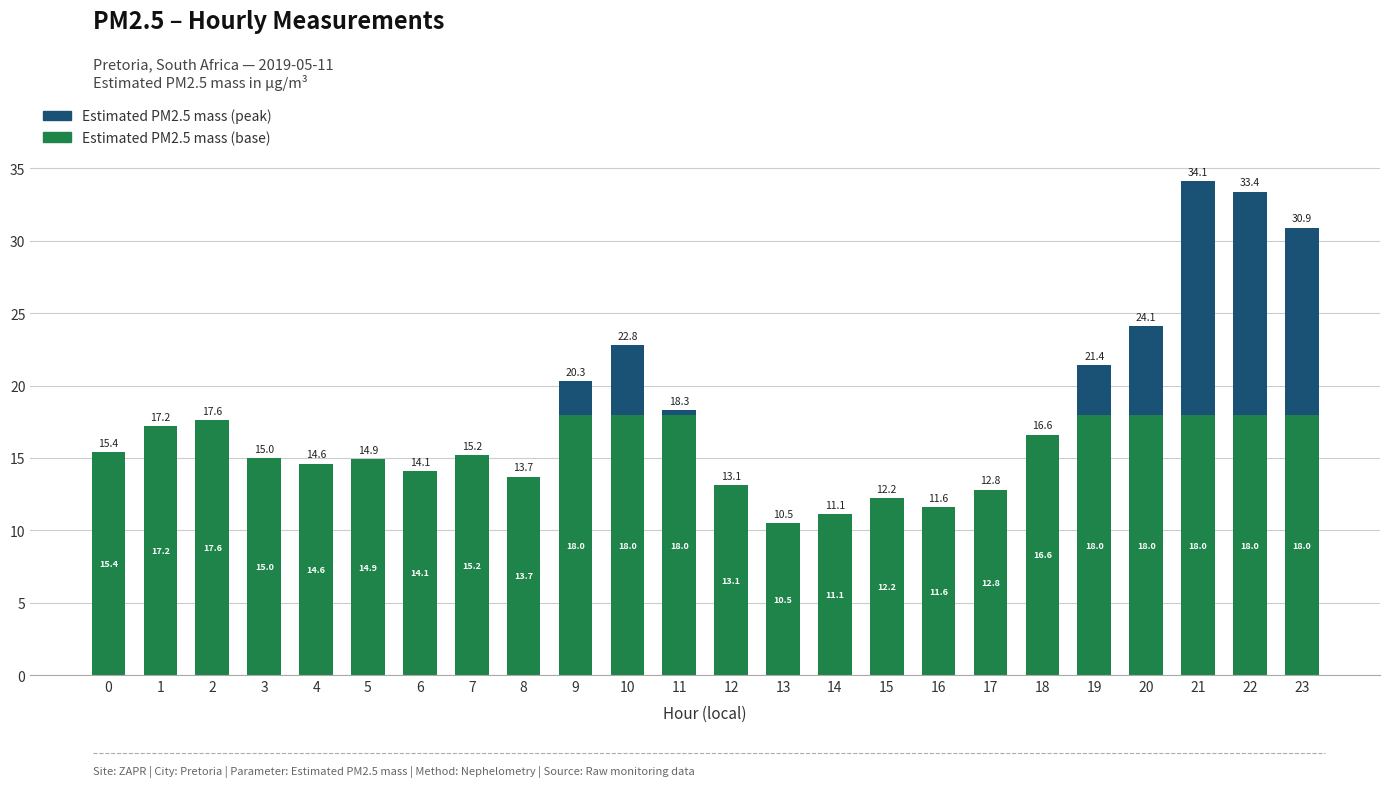

At which category is the sum across all series the highest?

21